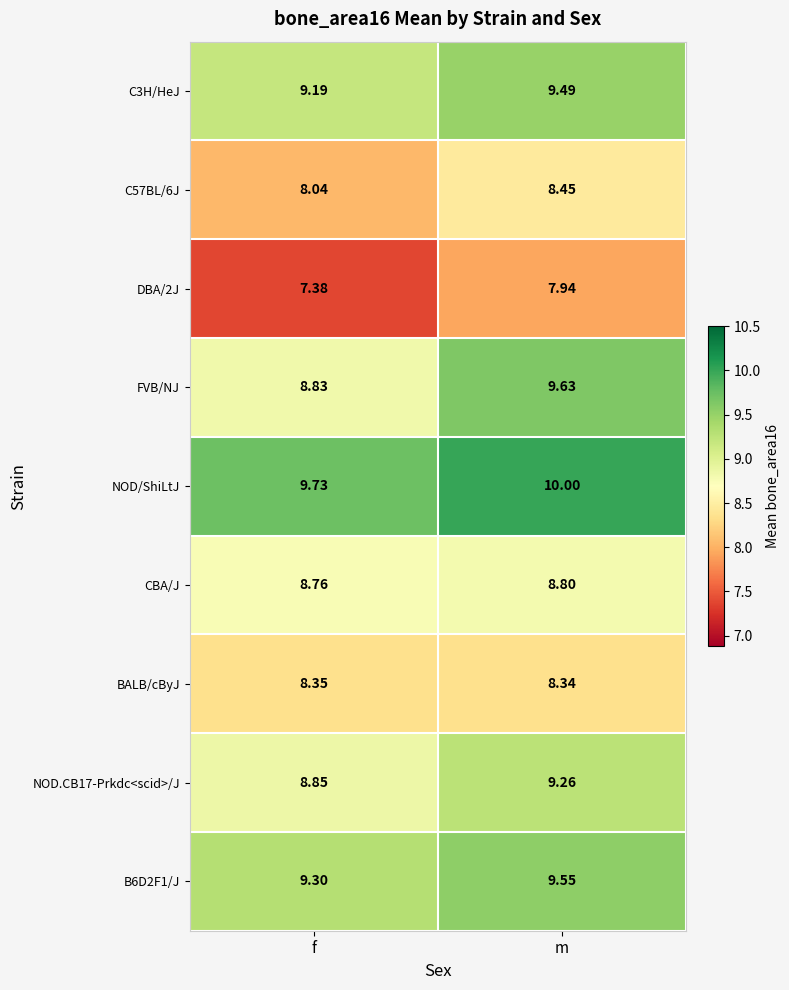

How many series are shown in this chart?

9